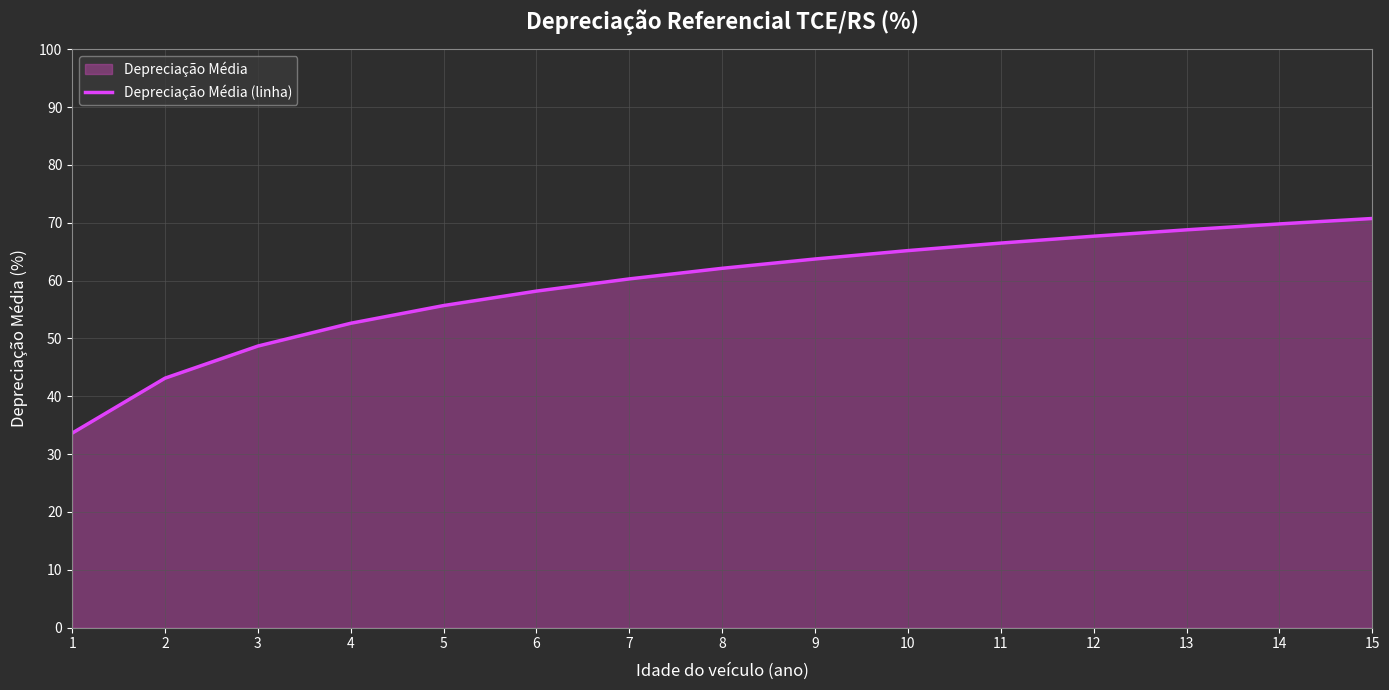

What is the greatest value displayed?

70.7